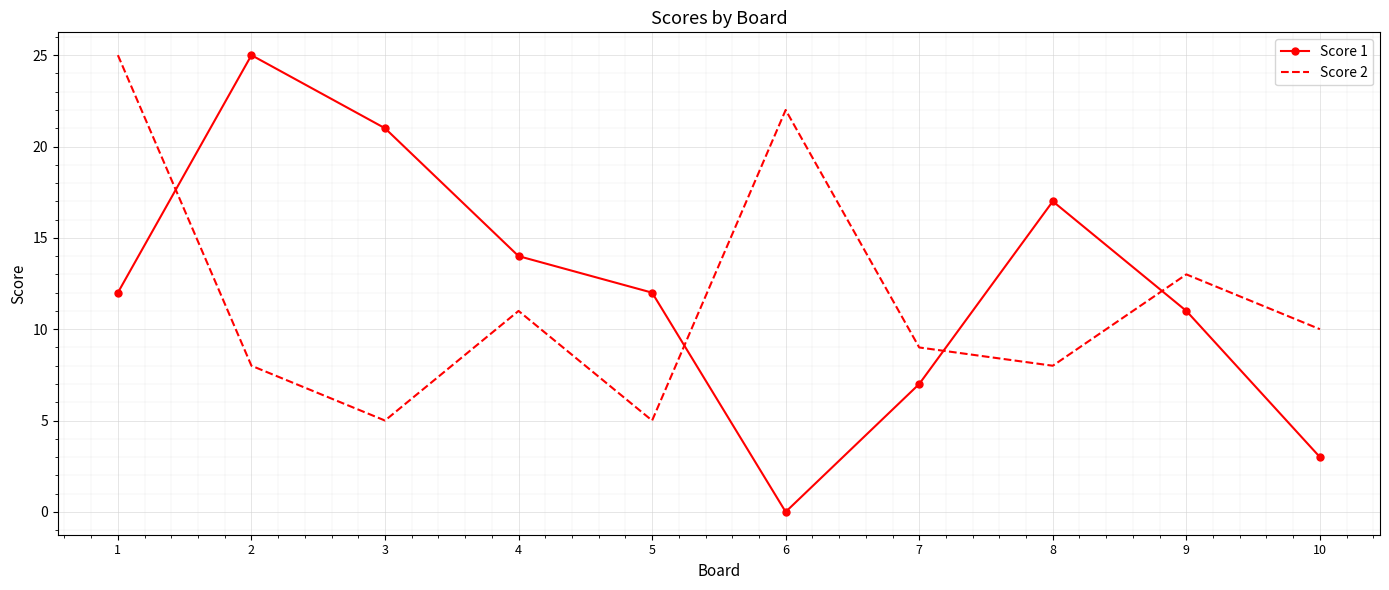

What is the total value across all series at 6?

22